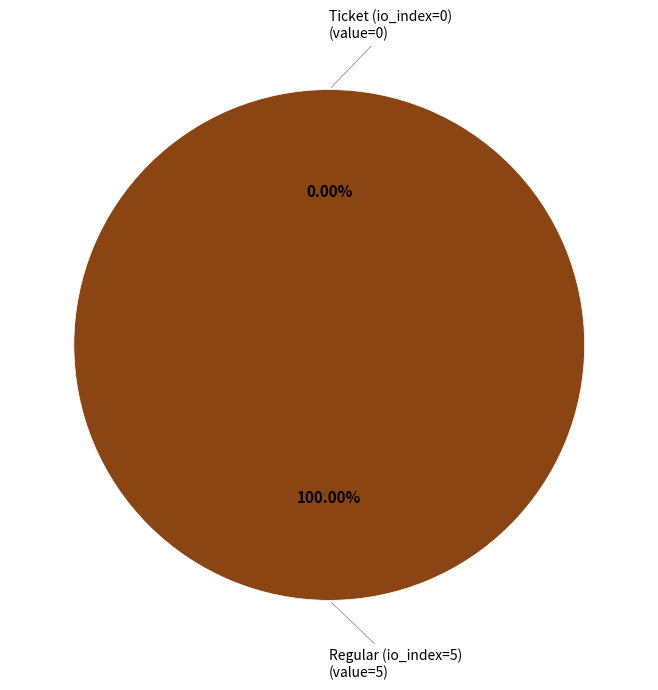

To the nearest percent, what percentage of the pie is Regular (io_index=5)?

100%